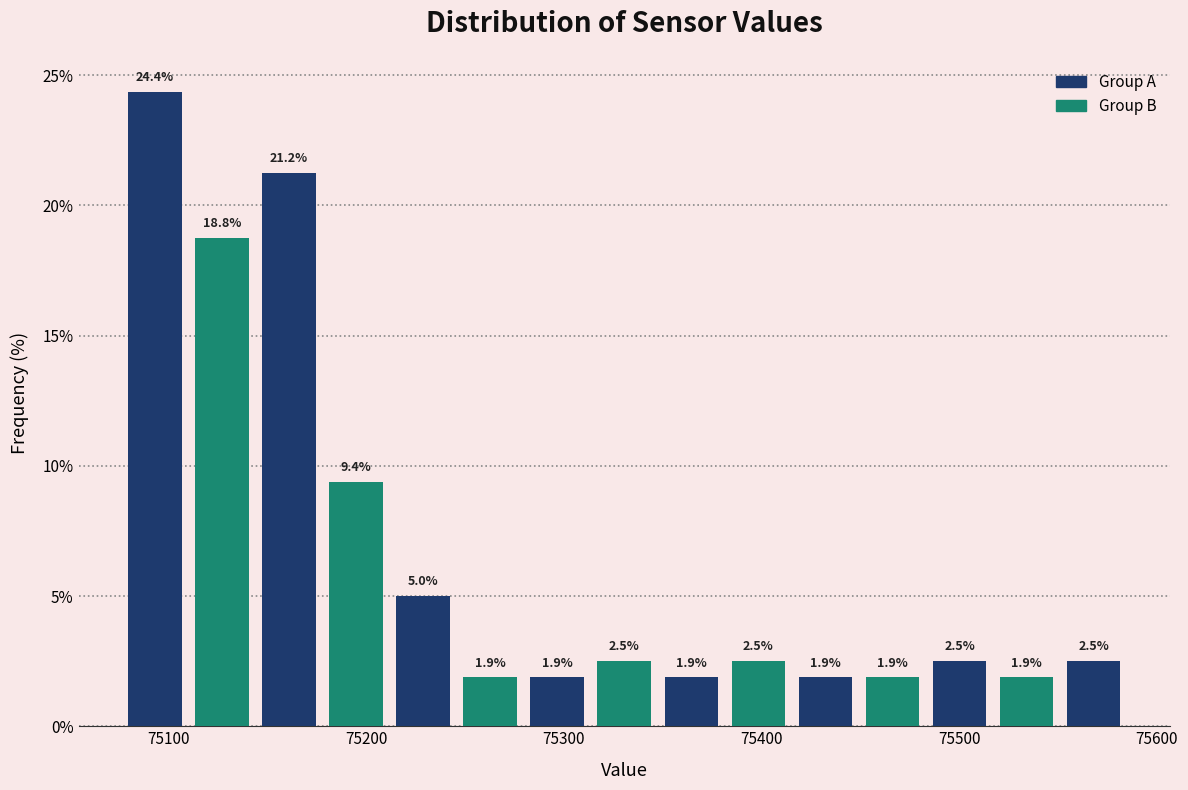

Read against the x-axis, roughly where is the centre of the tallest bar?

75090